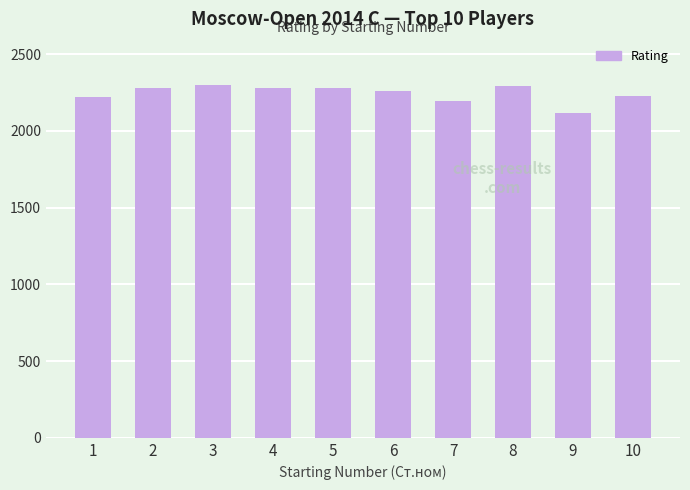

What is the difference between the maximum and minimum values?

179